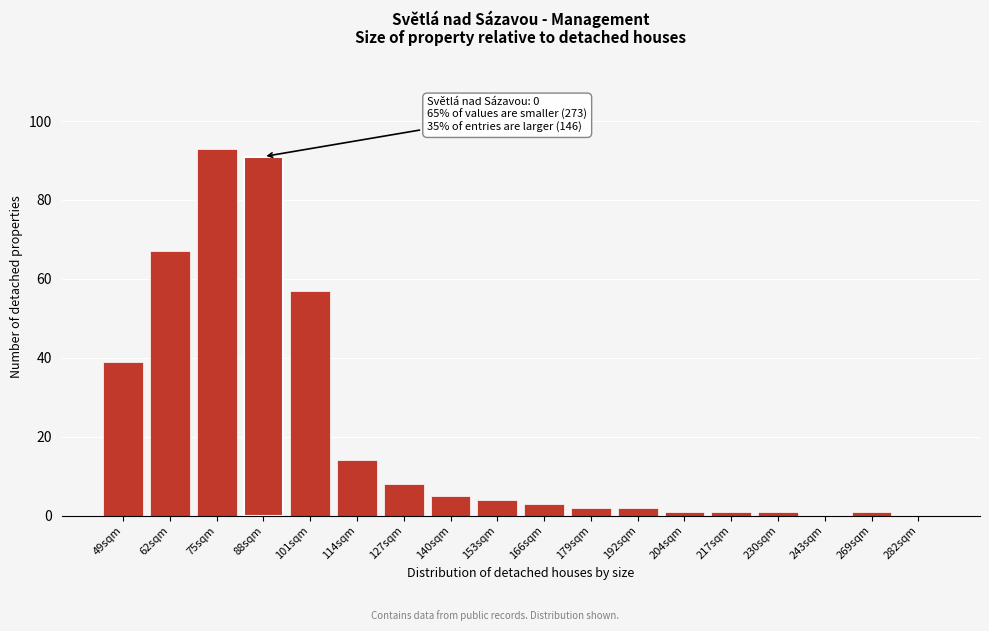

Reading right to left, list all the values displayed in this chart.

282sqm=0	269sqm=1	243sqm=0	230sqm=1	217sqm=1	204sqm=1	192sqm=2	179sqm=2	166sqm=3	153sqm=4	140sqm=5	127sqm=8	114sqm=14	101sqm=57	88sqm=91	75sqm=93	62sqm=67	49sqm=39